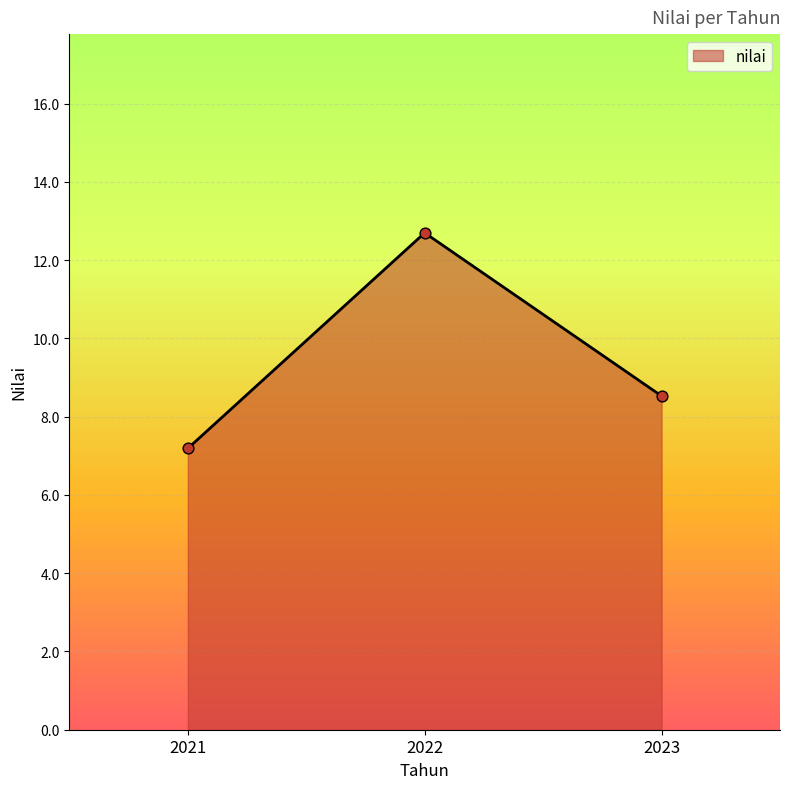

What is the ratio of the value at 2021 to the value at 2023?

0.8